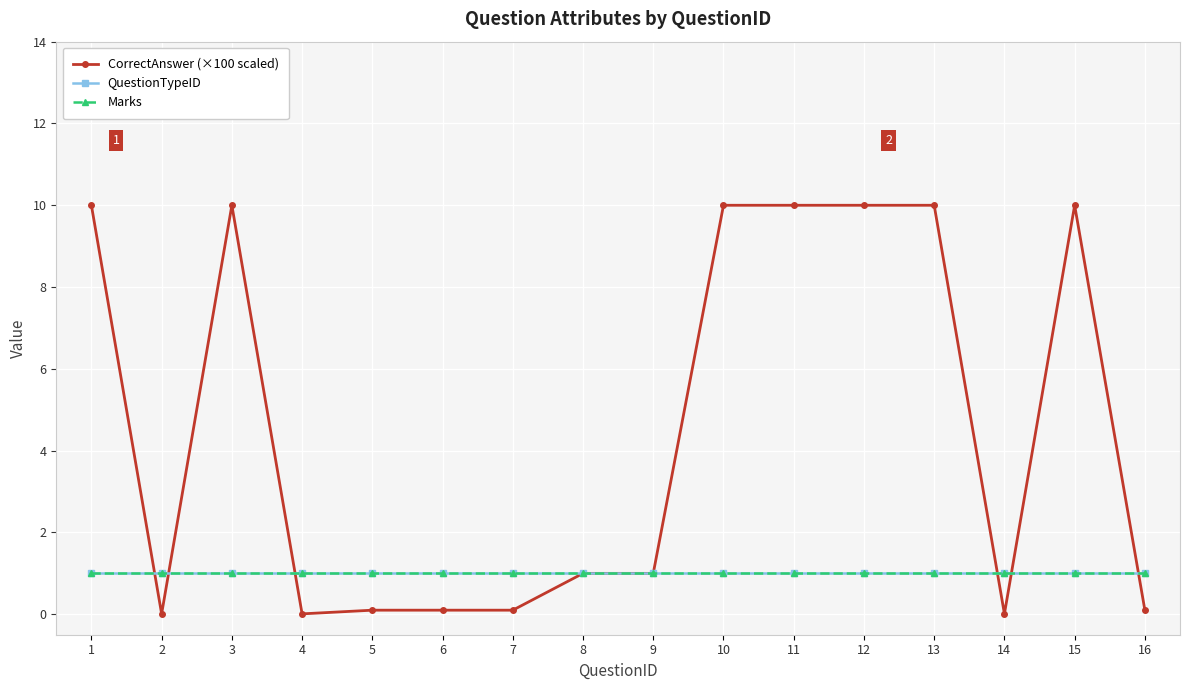

True or false: QuestionTypeID has more than 1 interior local peaks.

False